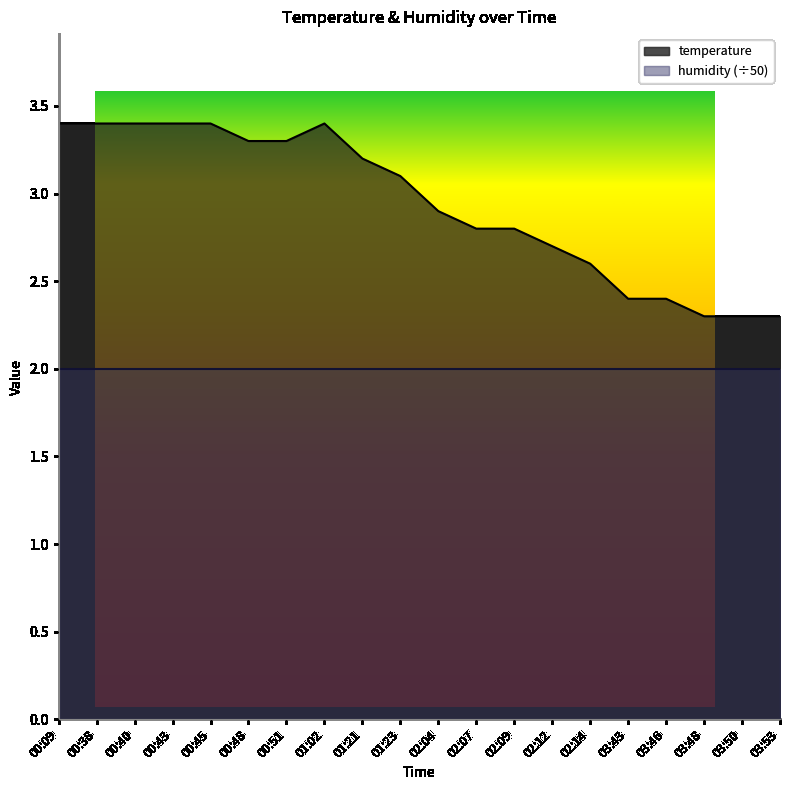

List the labels in order of value, smallest first.

03:48, 03:50, 03:53, 03:43, 03:46, 02:14, 02:12, 02:07, 02:09, 02:04, 01:23, 01:21, 00:48, 00:51, 00:09, 00:38, 00:40, 00:43, 00:45, 01:02